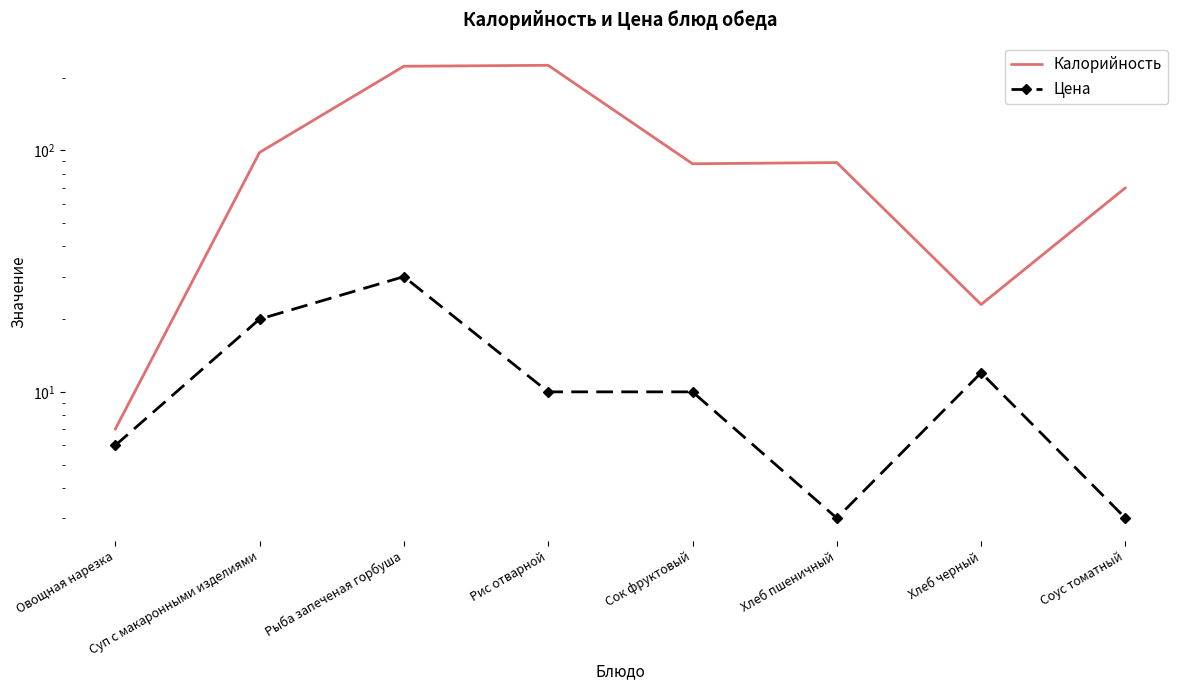

What is the approximate value of Калорийность at Овощная нарезка?

7